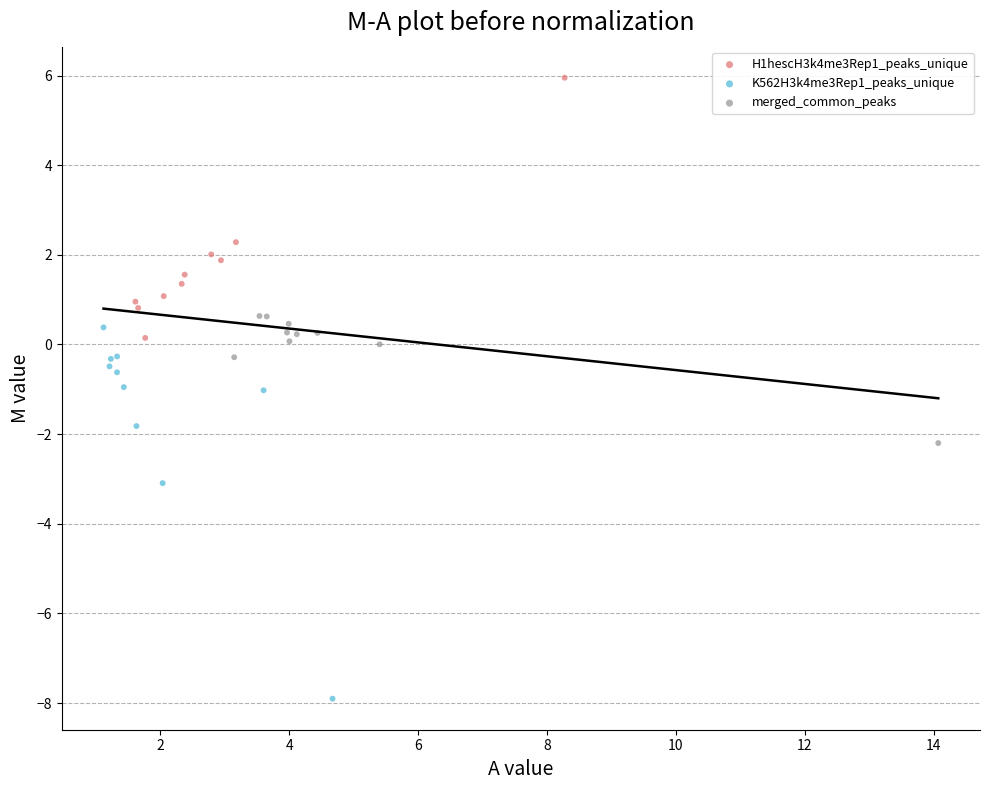

Which series contains the highest Y value?

H1hescH3k4me3Rep1_peaks_unique